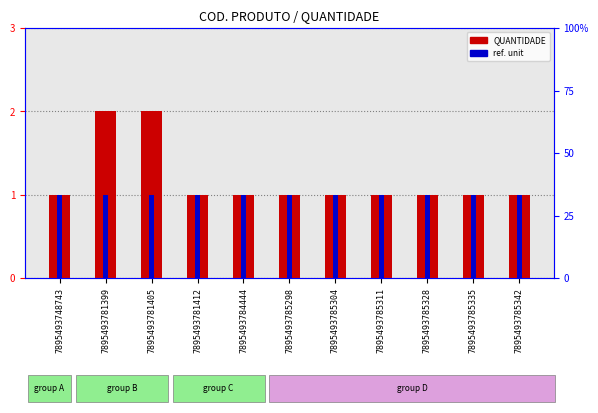

List the labels in order of ref. unit value, largest first.

7895493748743, 7895493781399, 7895493781405, 7895493781412, 7895493784444, 7895493785298, 7895493785304, 7895493785311, 7895493785328, 7895493785335, 7895493785342